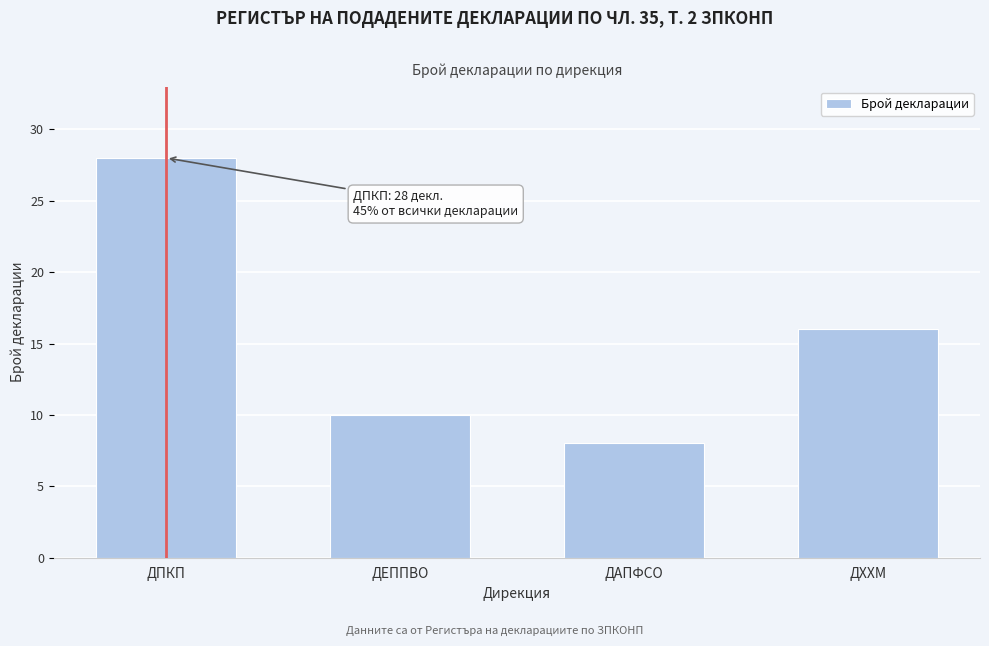

Reading right to left, extract all data points from this chart.

ДХХМ=16	ДАПФСО=8	ДЕППВО=10	ДПКП=28